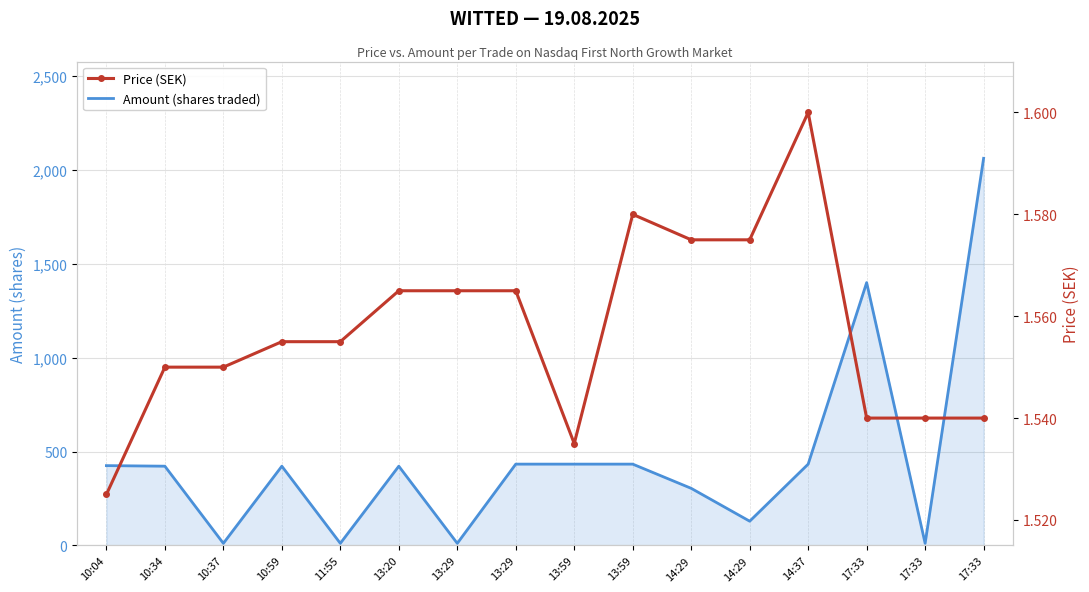

True or false: Price (SEK) and Amount (shares traded) cross at least once.

False